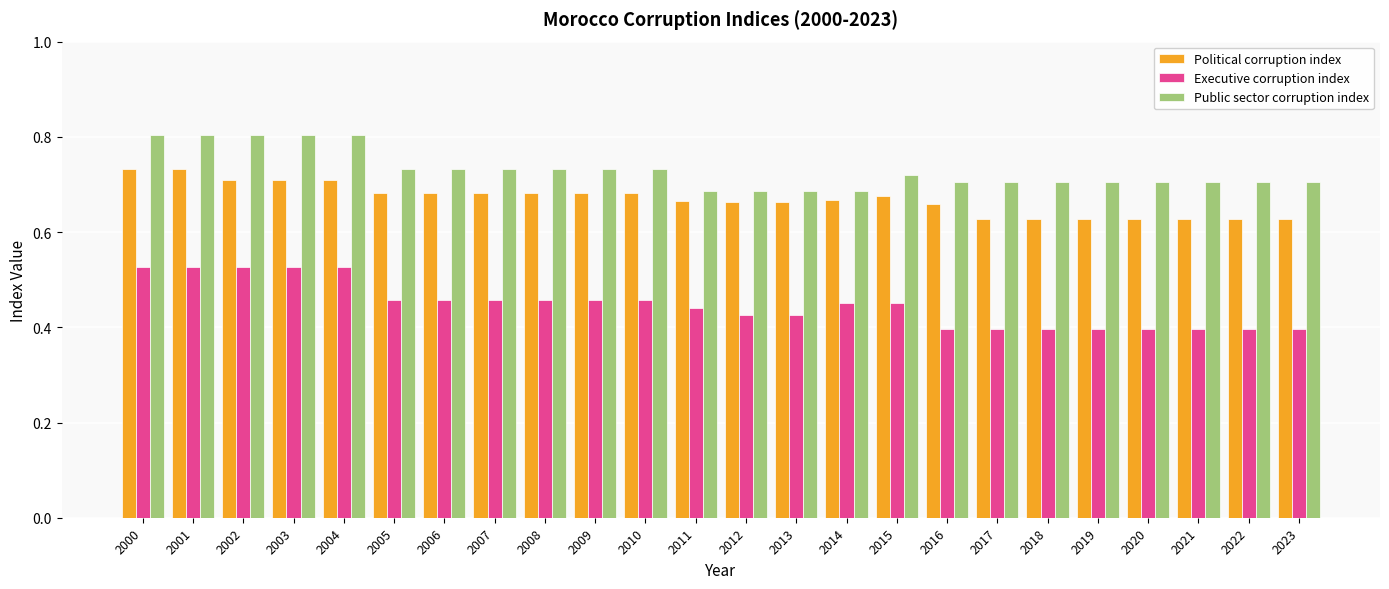

How many groups of bars are there?

24